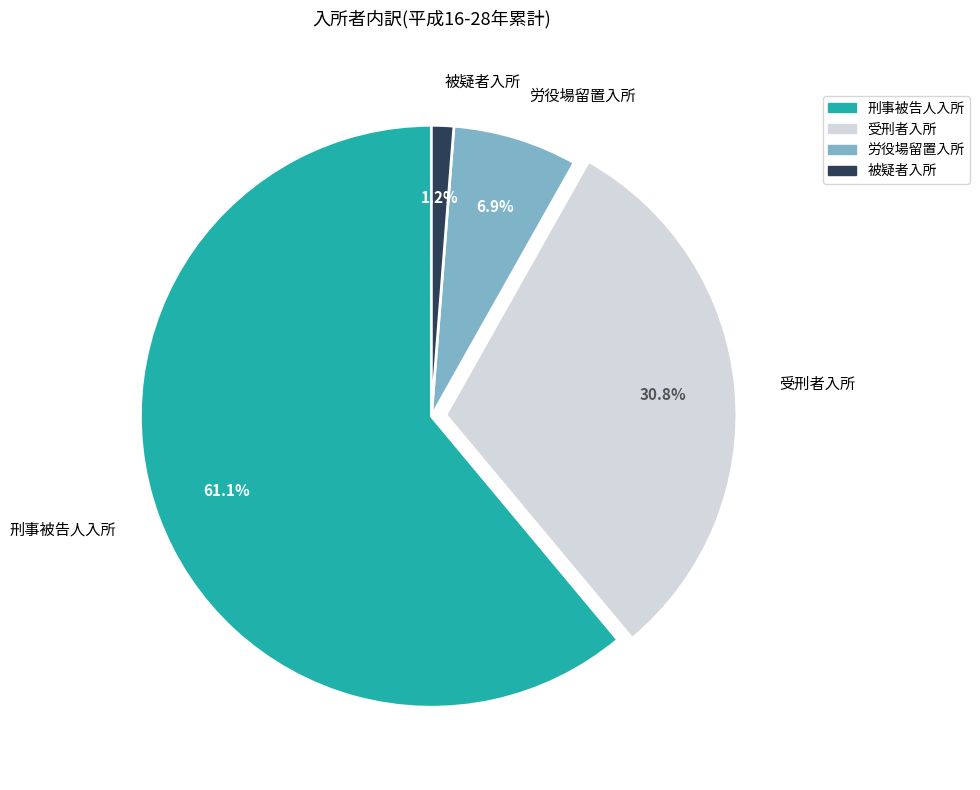

Is there any slice that represents more than half of the pie?

Yes